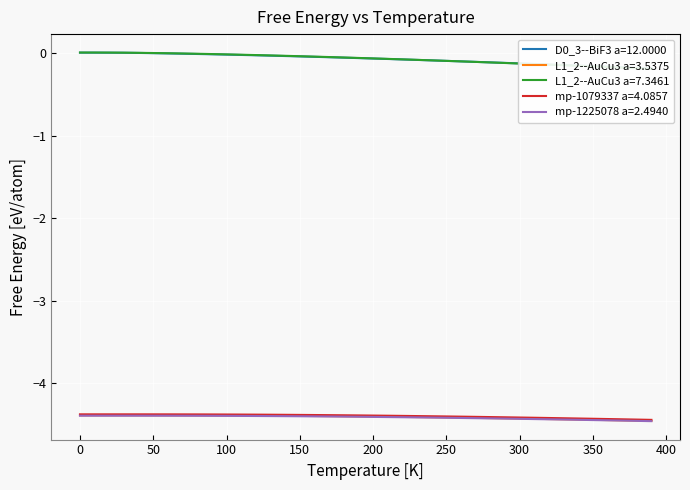

What is the maximum value for mp-1225078 a=2.4940?

-4.4